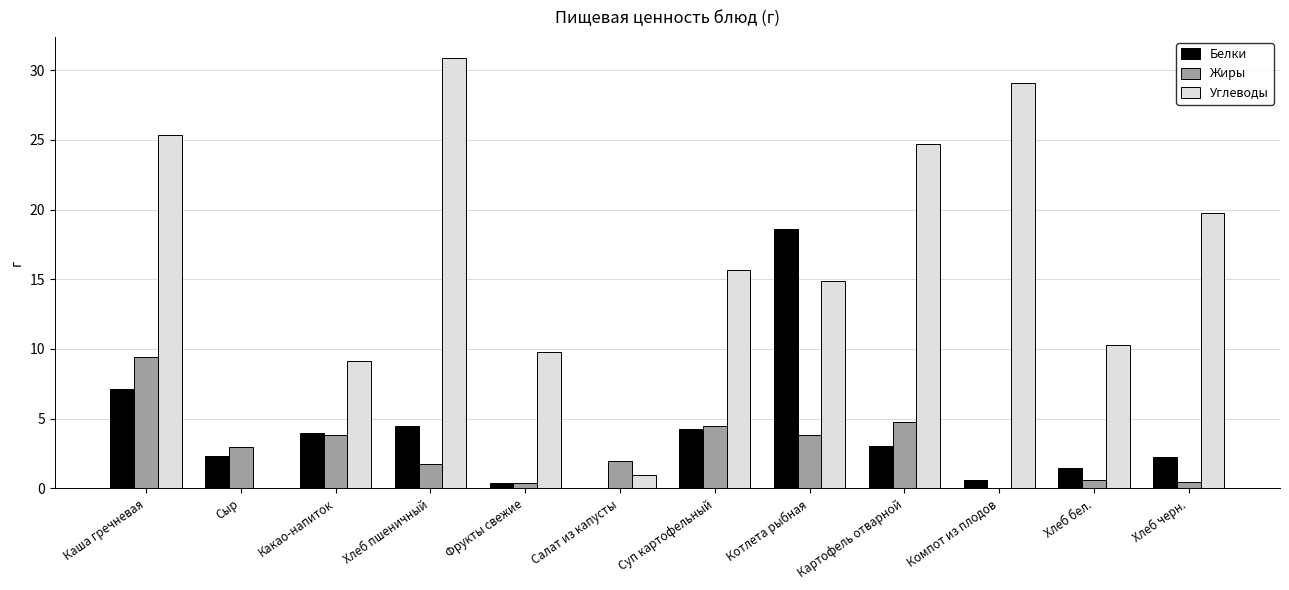

Which category has the highest value in the Углеводы series?

Хлеб пшеничный